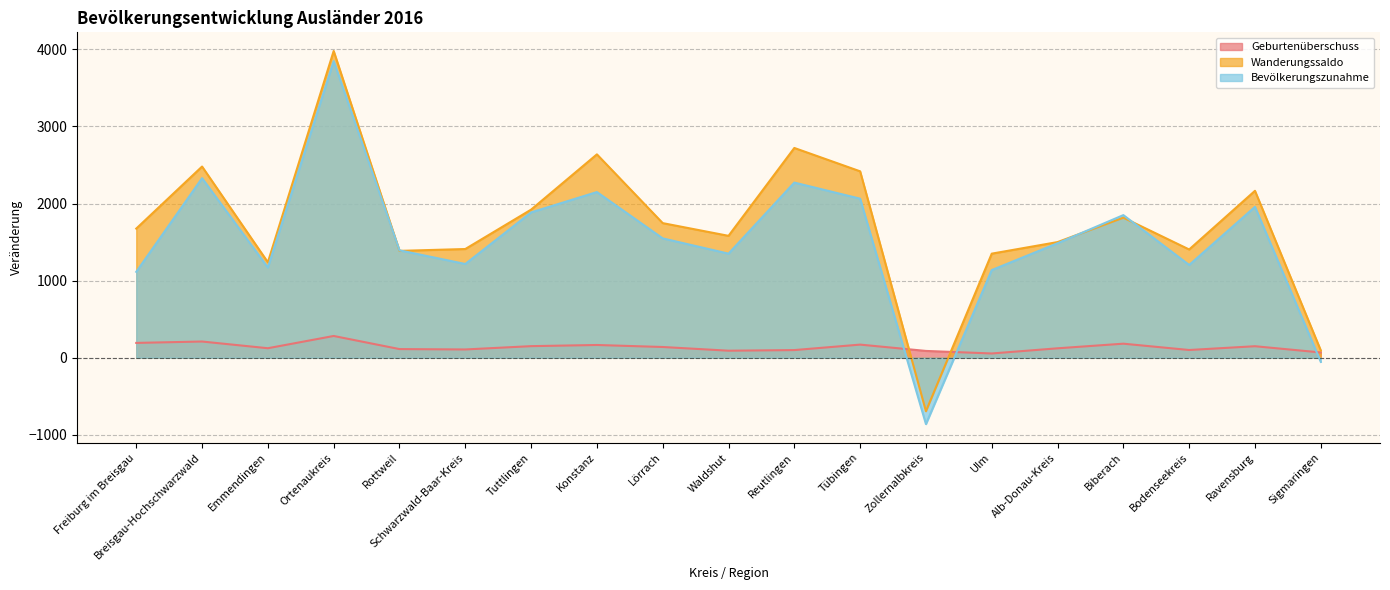

What is the approximate value of Geburtenüberschuss at Tübingen?

170